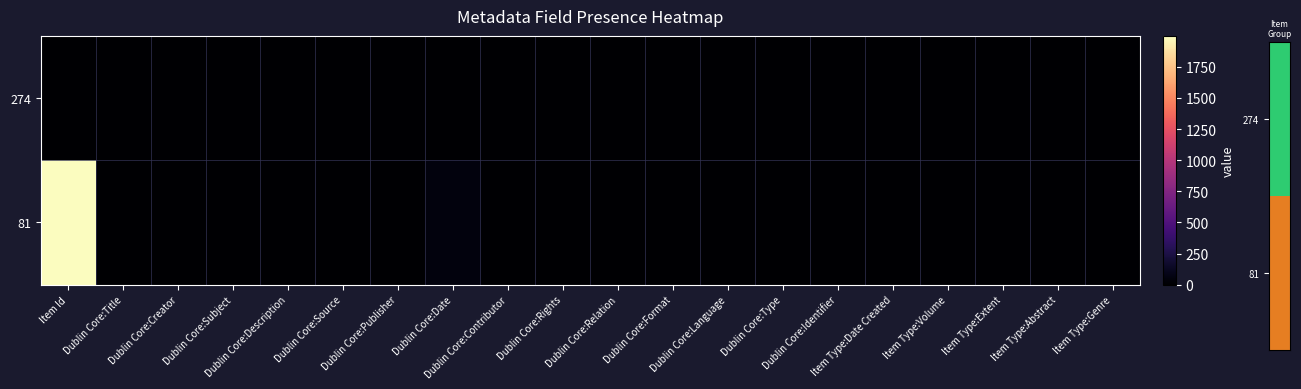

Between Dublin Core:Publisher and Dublin Core:Rights, which series saw the biggest shift?

274